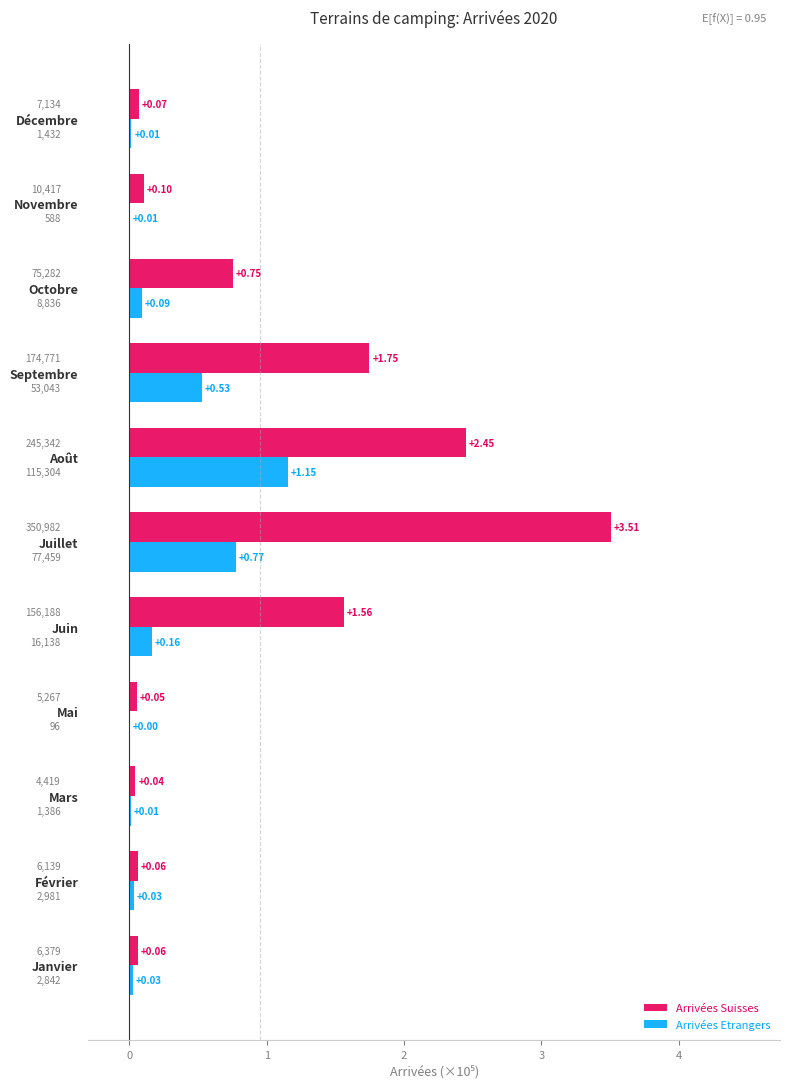

Which series has the largest total across all categories?

Arrivées Suisses